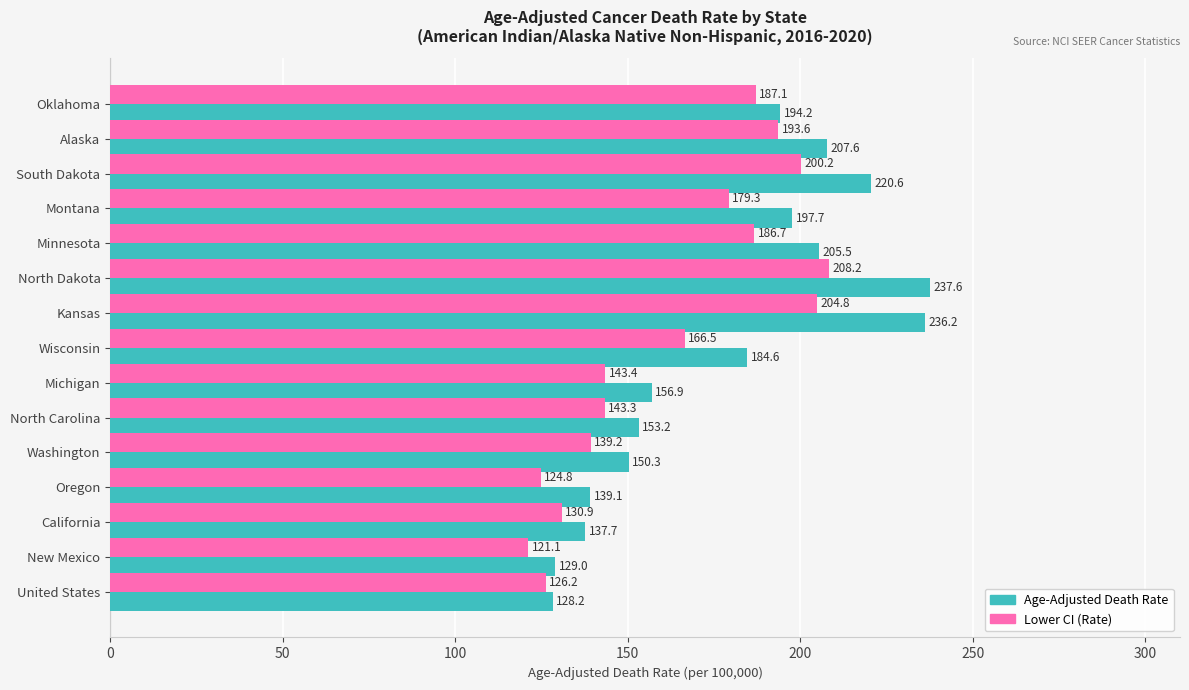

The value of Lower CI (Rate) at North Carolina is 244.6. True or false?

False